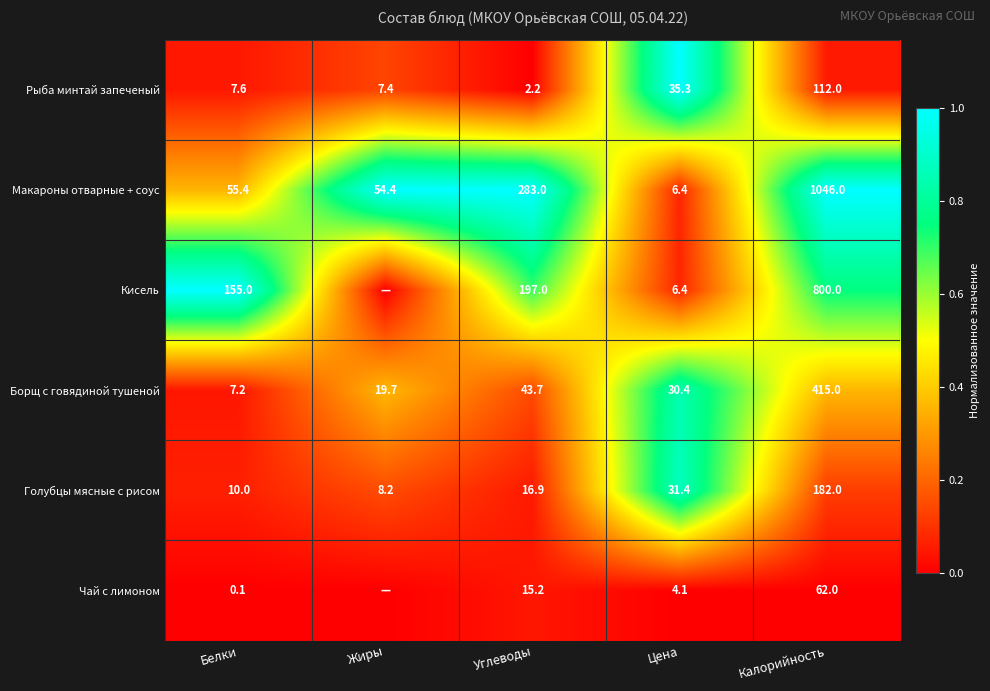

At which category is the sum across all series the highest?

Цена